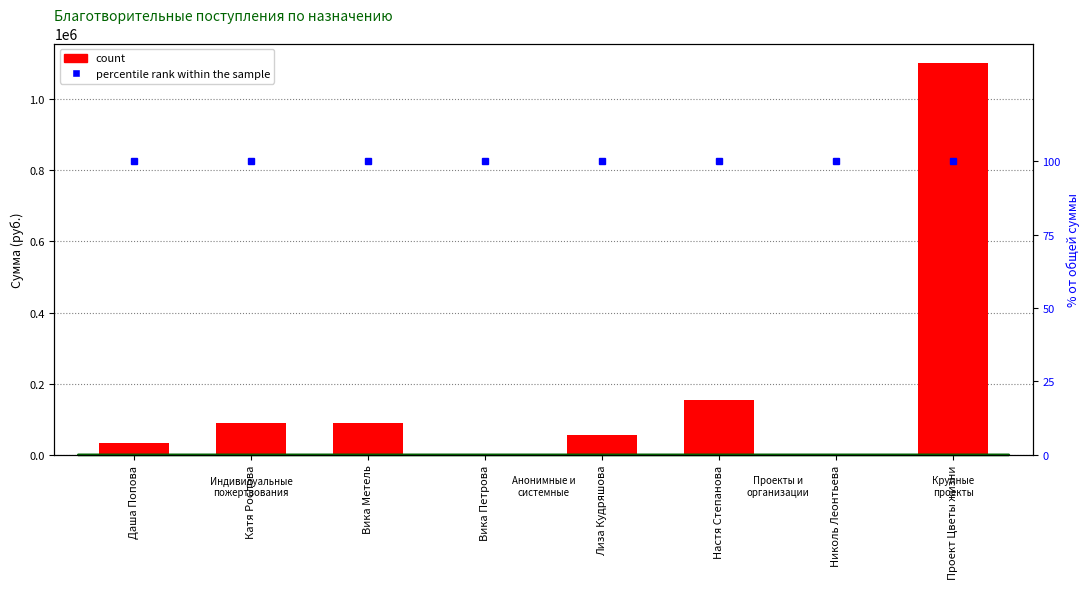

How many distinct data groups are displayed?

2